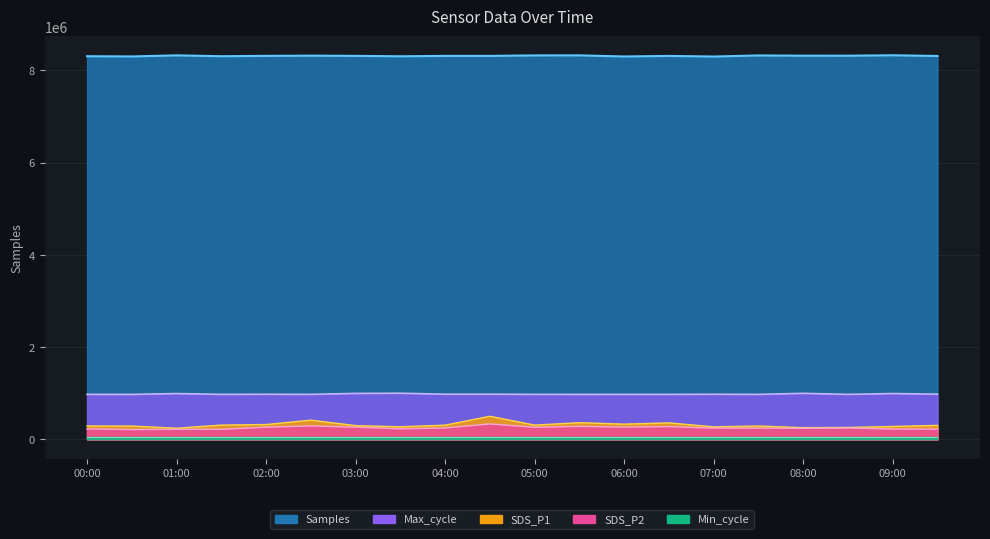

What is the approximate value of Max_cycle at 03:30?

999176.4